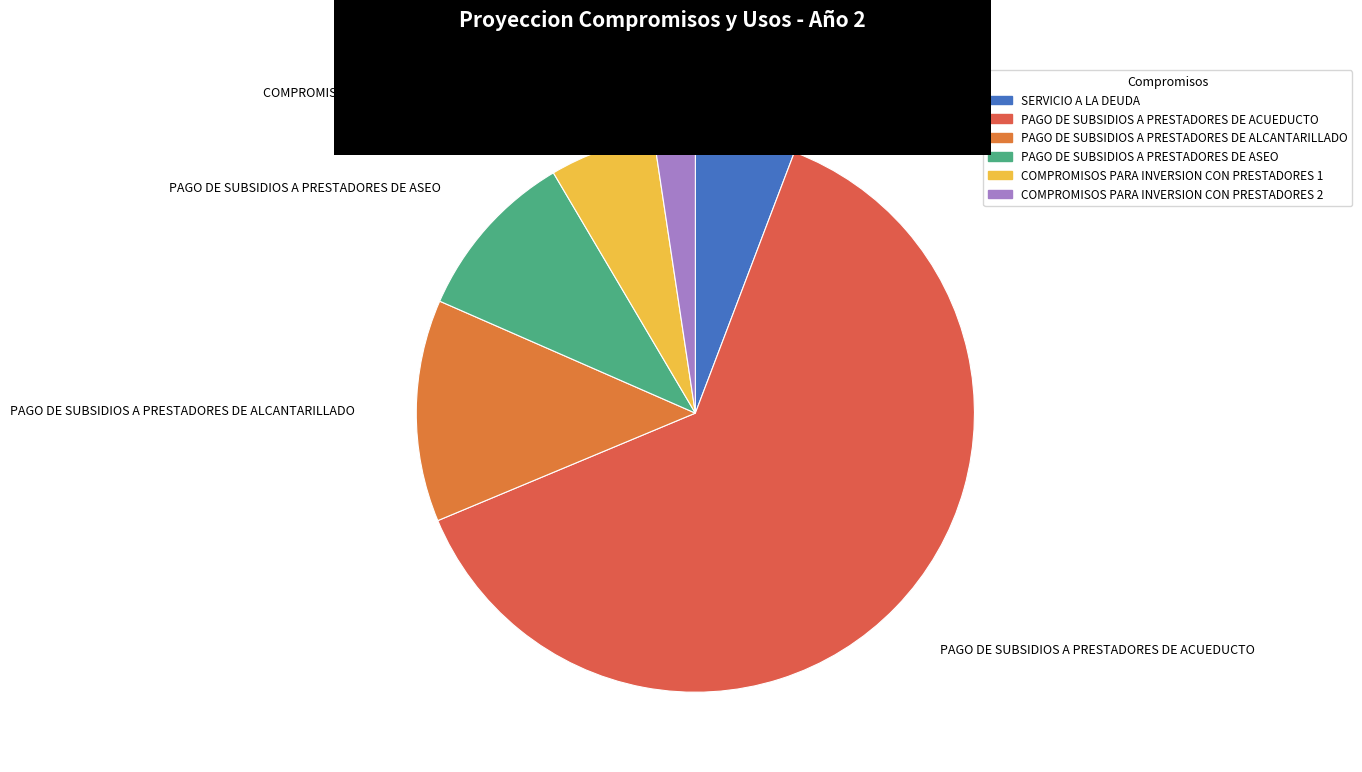

Which has a higher value, PAGO DE SUBSIDIOS A PRESTADORES DE ALCANTARILLADO or PAGO DE SUBSIDIOS A PRESTADORES DE ASEO?

PAGO DE SUBSIDIOS A PRESTADORES DE ALCANTARILLADO